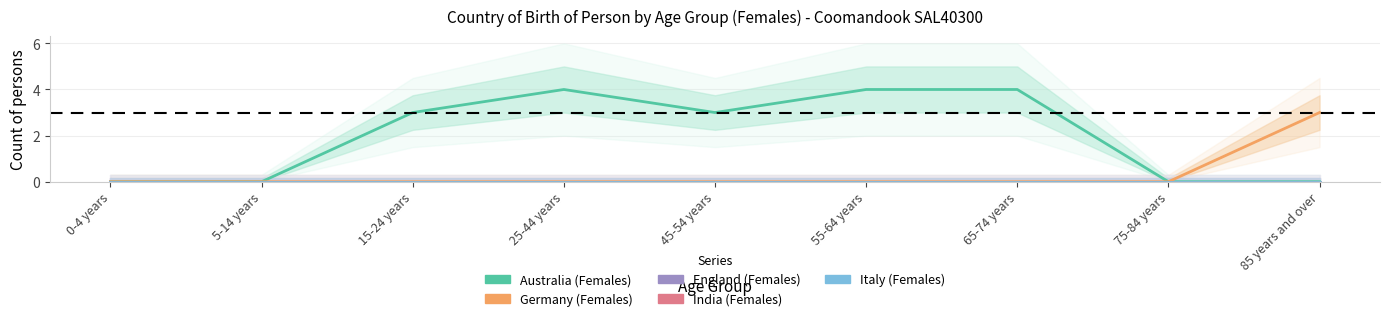

Which series has the largest total across all categories?

Australia (Females)